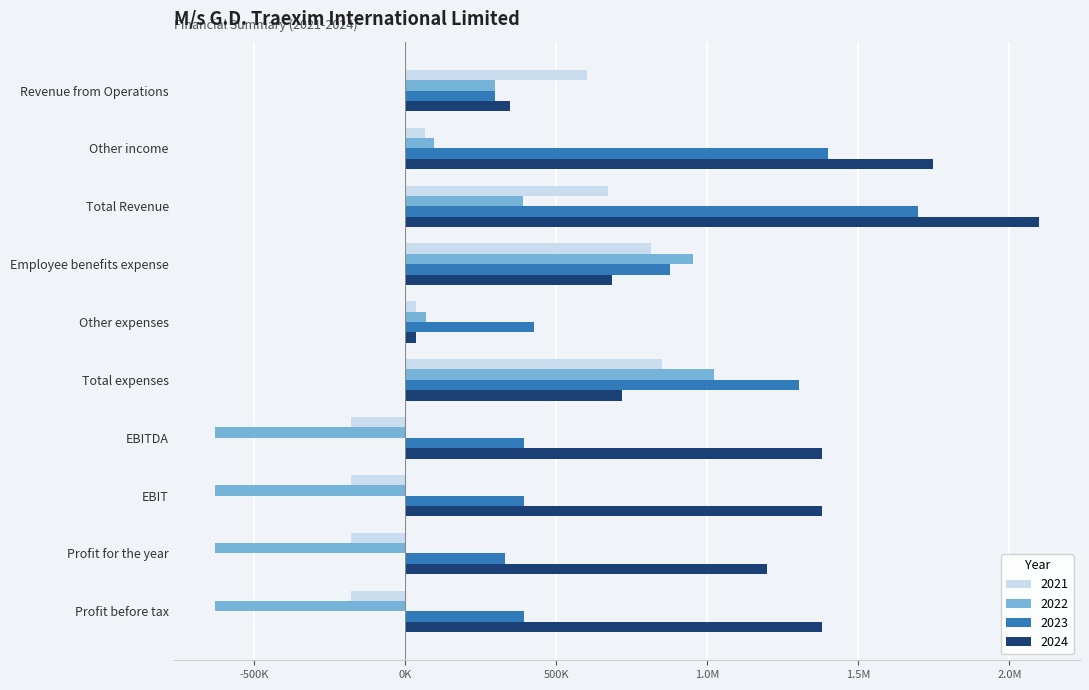

What is the value of the 2024 bar at the 7th from the left?

1378940